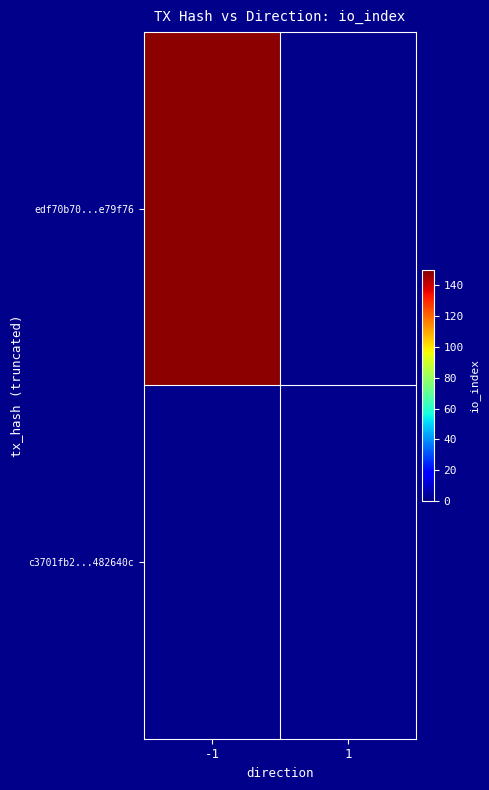

Which category has the lowest value across all series?

1